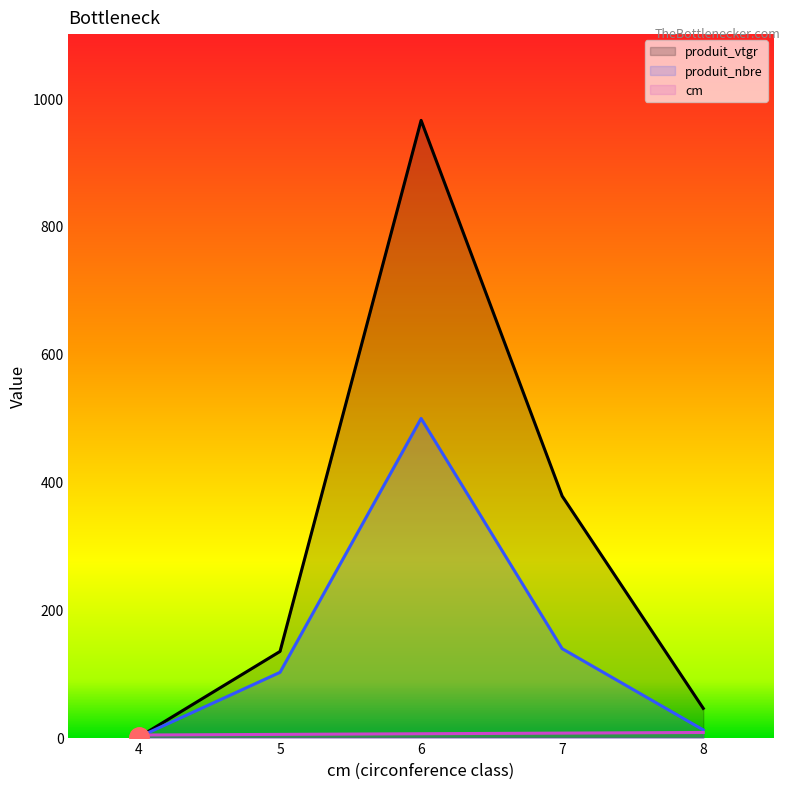

Which series changed the most between 5 and 6?

produit_vtgr